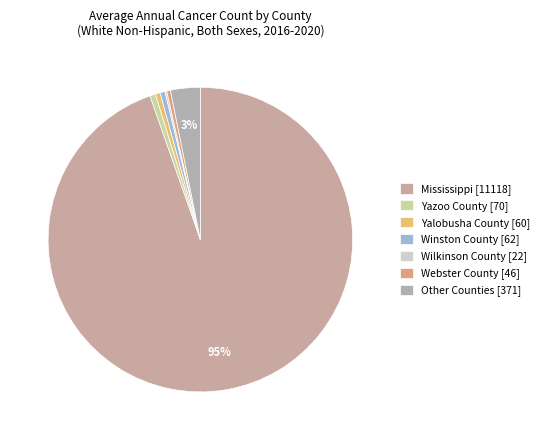

Which slice is the largest?

Mississippi [11118]